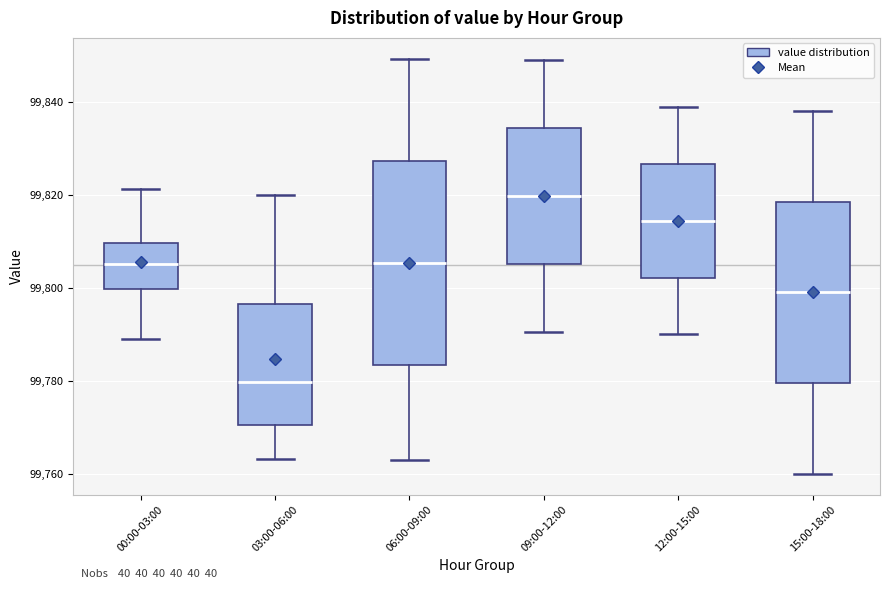

Reading left to right, transcribe this box plot: for each box, give where its median line is, the range the box spans, and where its two whiskers end, as read against the y-axis. The values are not printed on the chart, so give them approximately, as read against the axis.

00:00-03:00: median 99806, box 99800 to 99810, whiskers 99788 to 99822
03:00-06:00: median 99780, box 99770 to 99796, whiskers 99764 to 99820
06:00-09:00: median 99806, box 99784 to 99828, whiskers 99764 to 99850
09:00-12:00: median 99820, box 99806 to 99834, whiskers 99790 to 99850
12:00-15:00: median 99814, box 99802 to 99826, whiskers 99790 to 99838
15:00-18:00: median 99800, box 99780 to 99818, whiskers 99760 to 99838